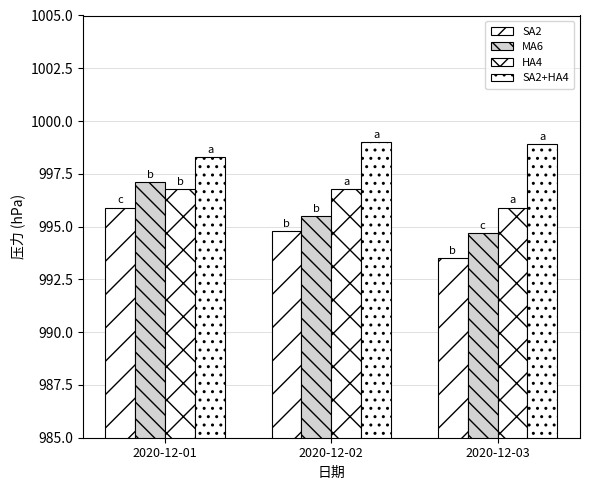

What is the average value of the SA2 series?

994.7